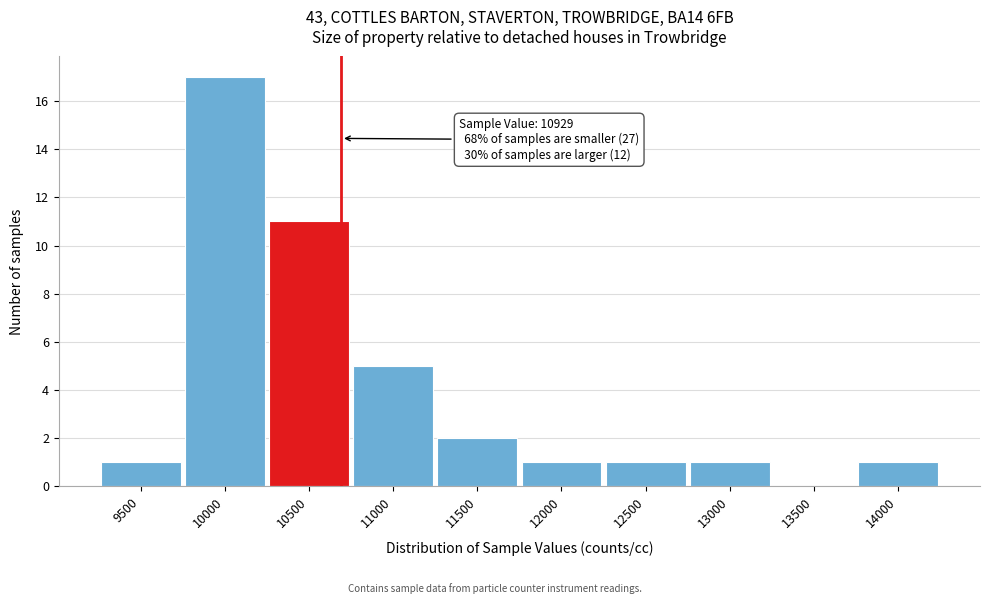

Reading left to right, list all the values displayed in this chart.

9500=1	10000=17	10500=11	11000=5	11500=2	12000=1	12500=1	13000=1	13500=0	14000=1